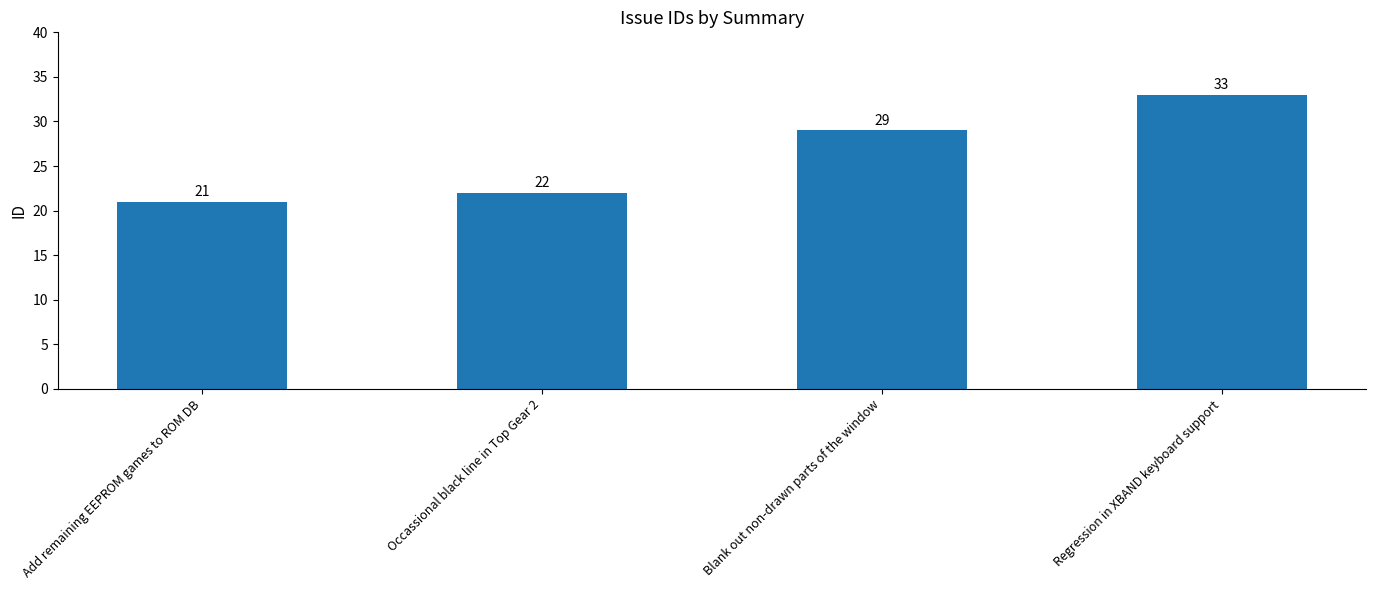

What is the sum of all values?

105